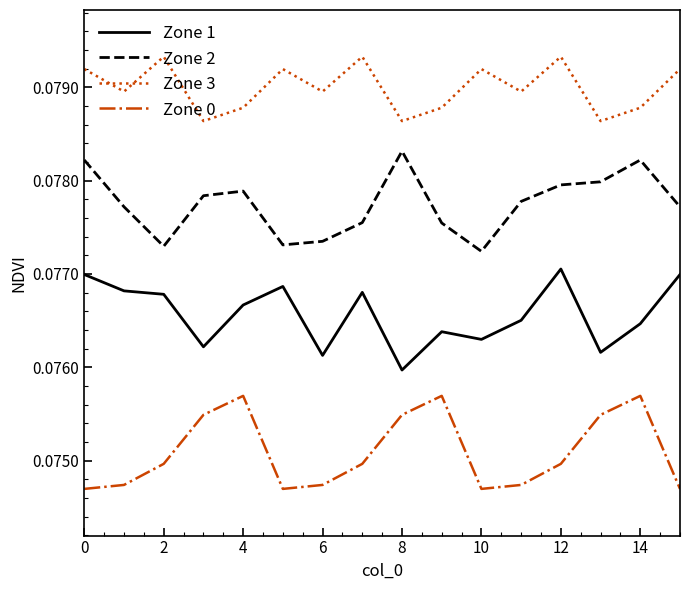

What are all the series names shown in the legend?

Zone 1, Zone 2, Zone 3, Zone 0